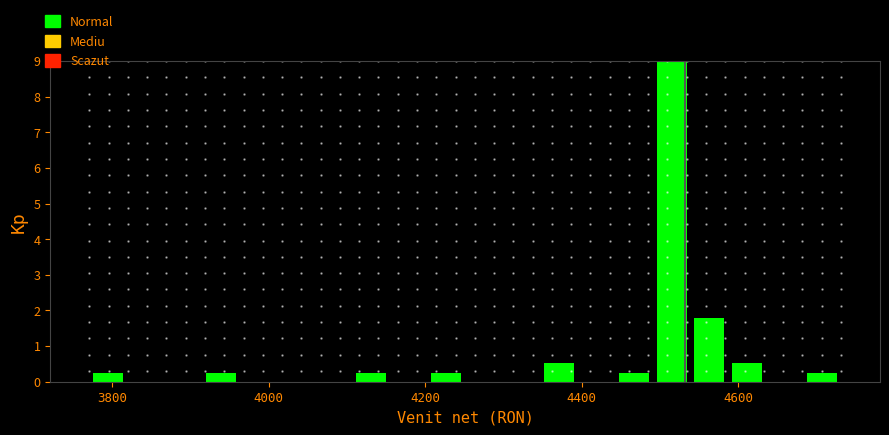

Read against the x-axis, roughly where is the centre of the tallest bar?

4520